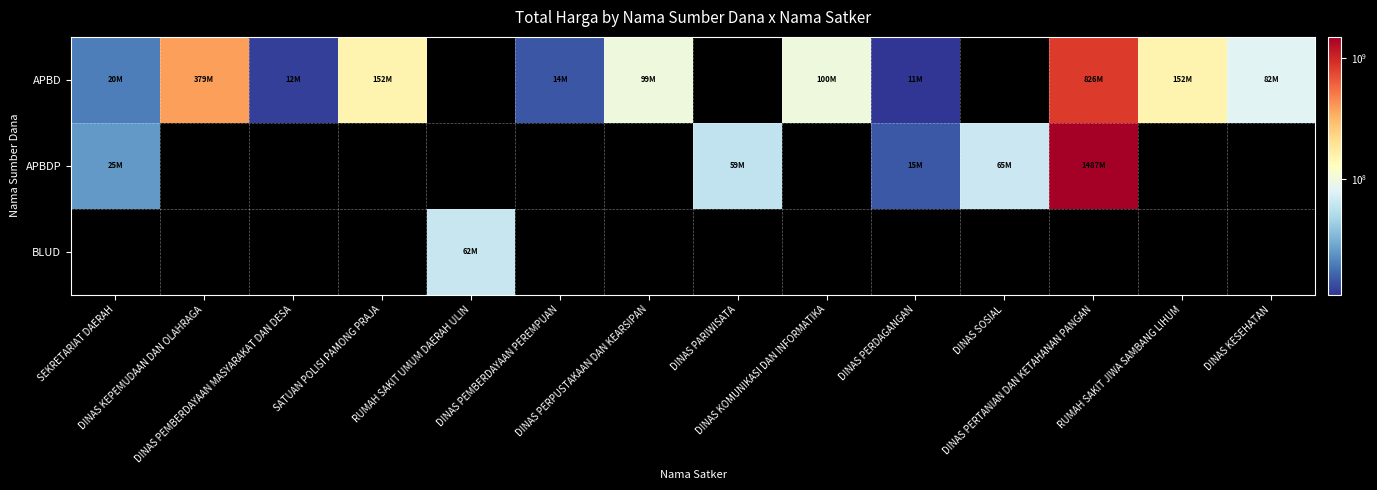

What is the difference between the maximum and minimum values in the APBD series?

814540780.0